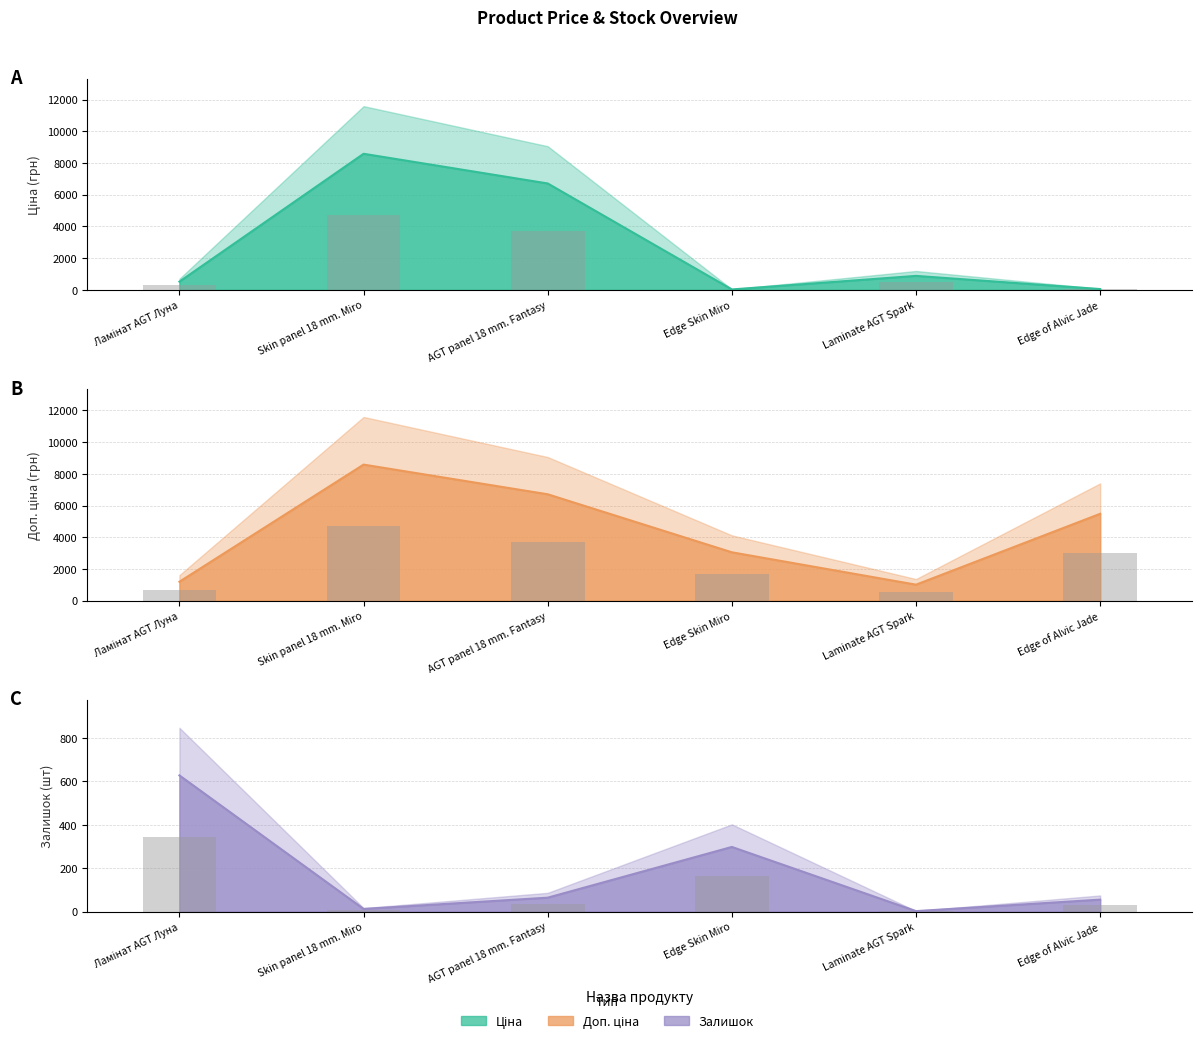

What is the label of the 4th bar from the right?

AGT panel 18 mm. Fantasy